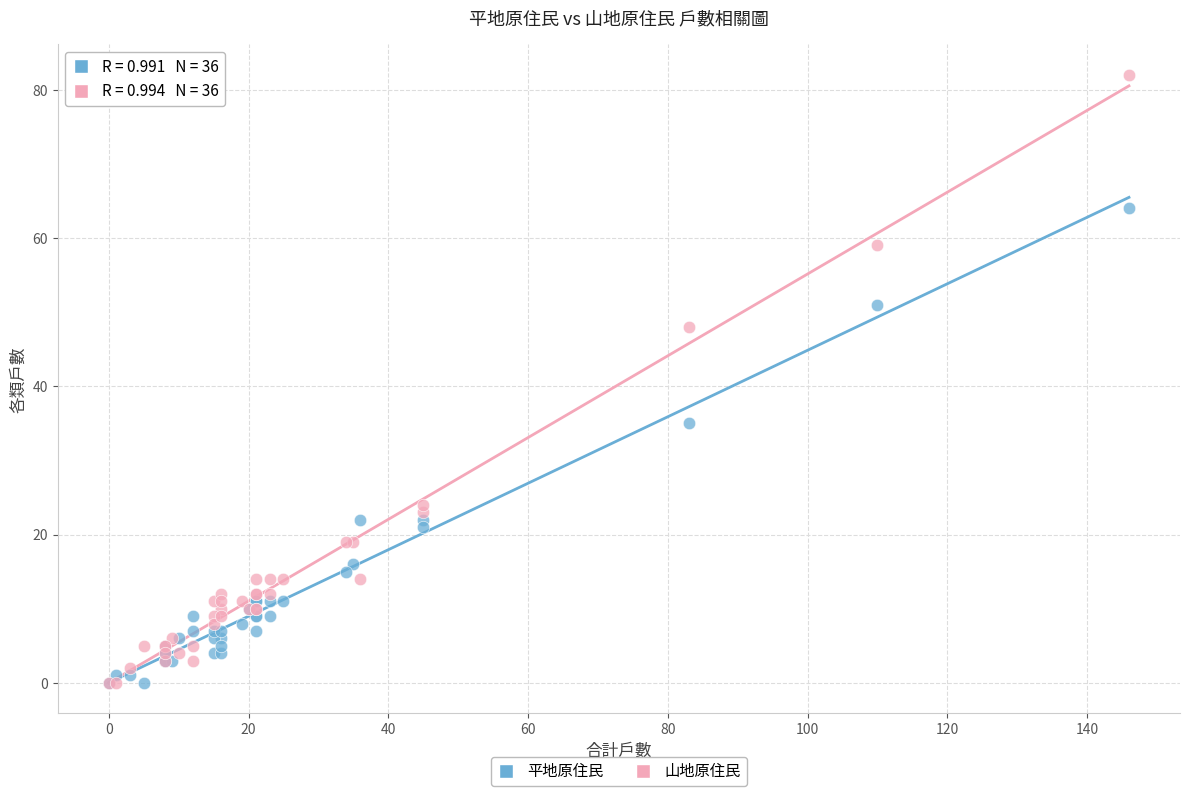

Across all series, what Y value is closest to 41?

35